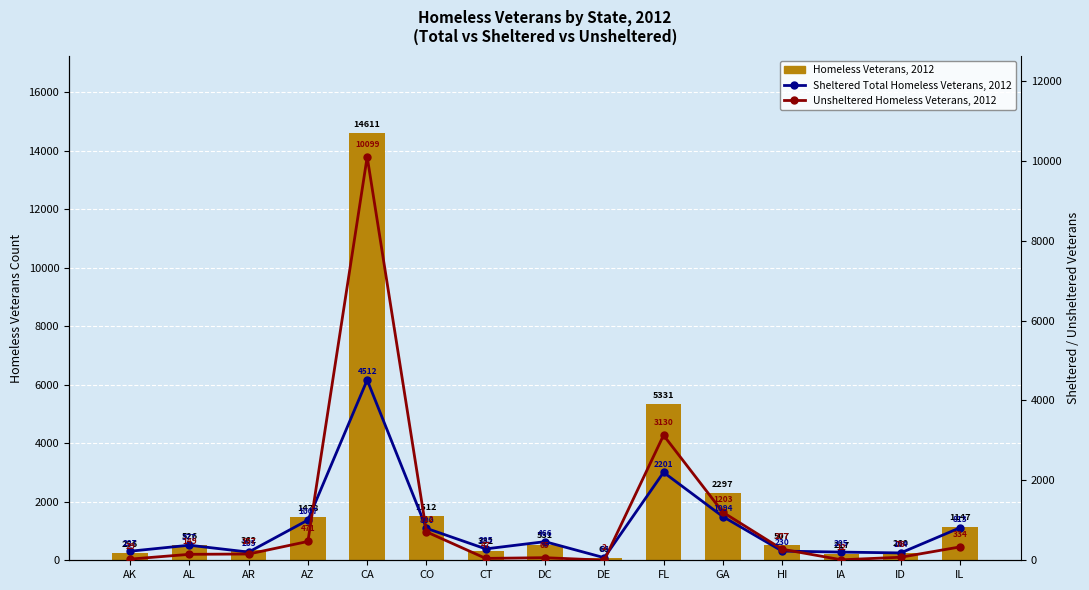

What is the minimum value shown in the chart?

2